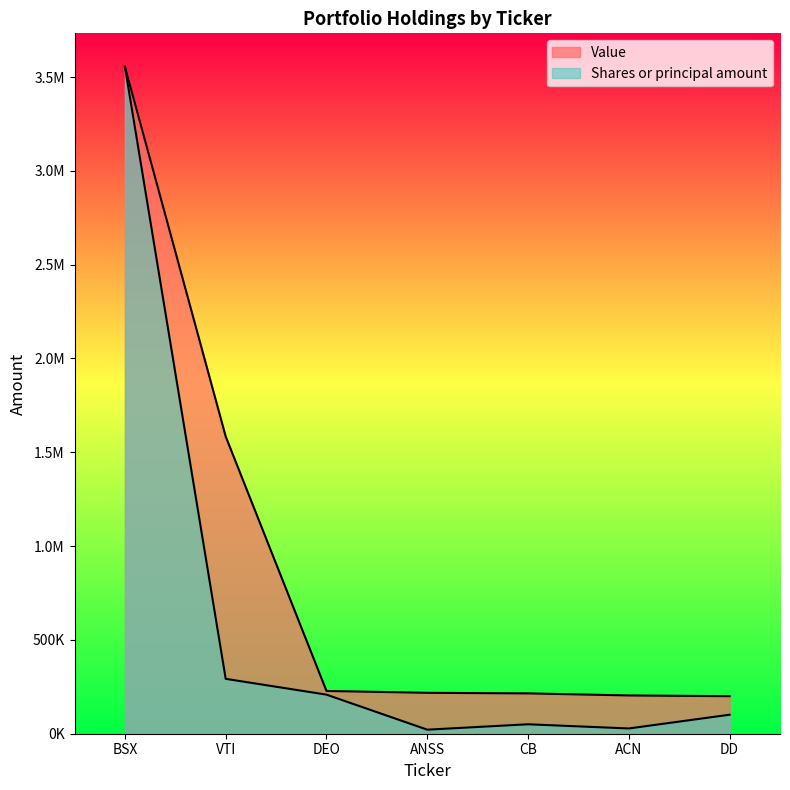

Does the chart display data point markers on the line(s)?

No